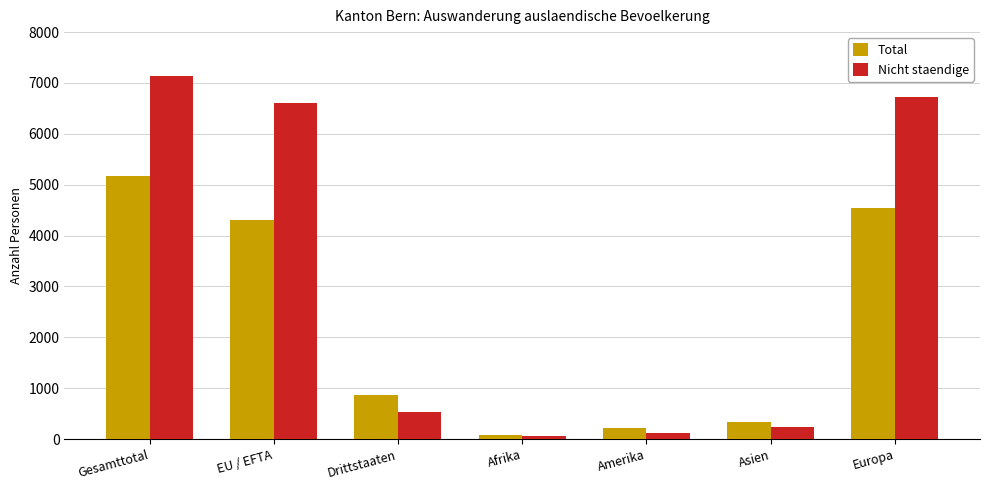

At Asien, list the series in order from smallest to largest.

Nicht staendige, Total